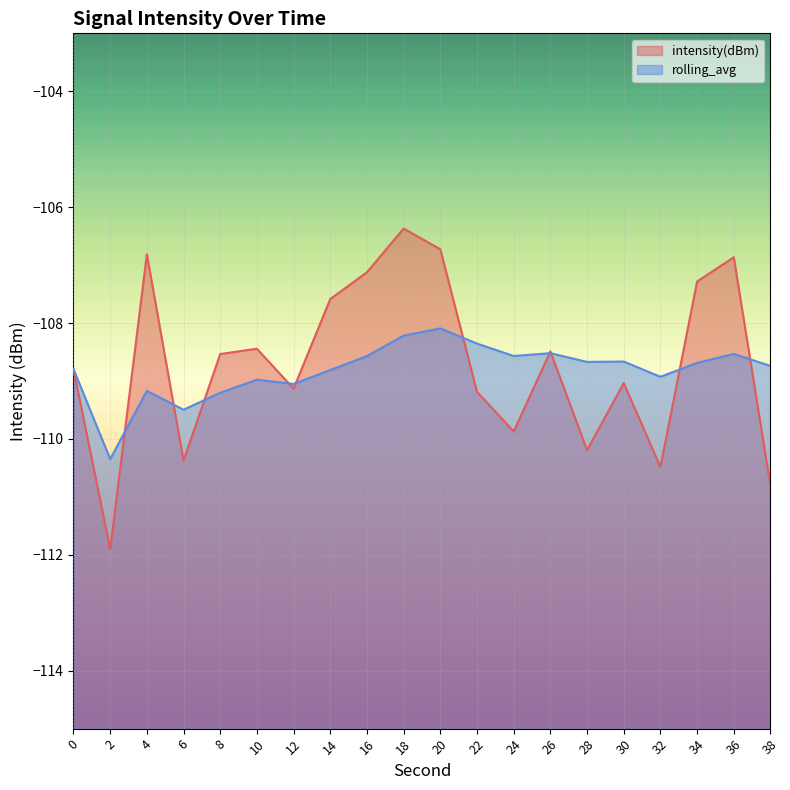

What is the difference between the maximum and minimum values in the rolling_avg series?

2.3